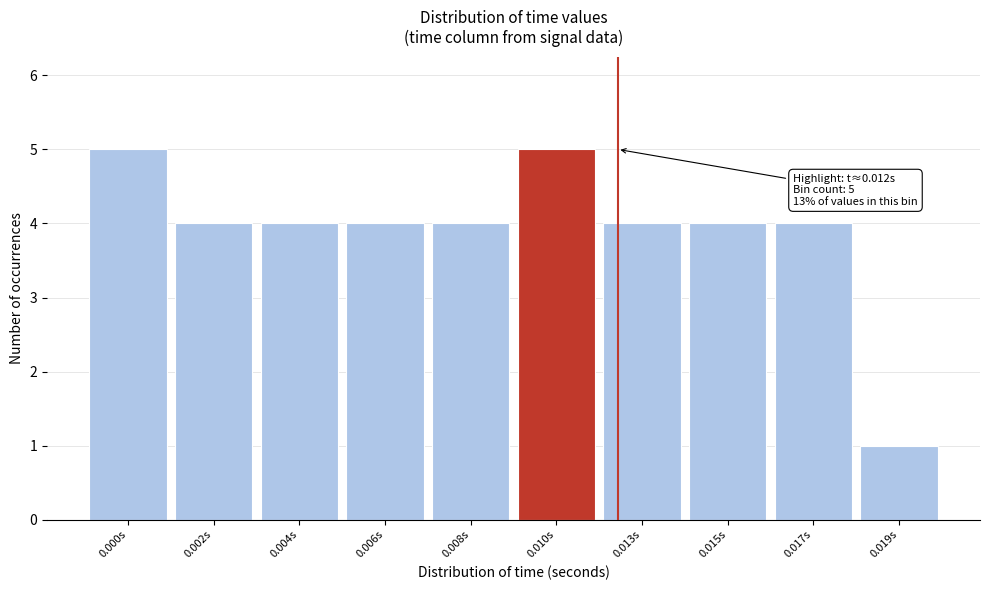

Reading right to left, what are all the values shown in this chart?

0.019s=1	0.017s=4	0.015s=4	0.013s=4	0.010s=5	0.008s=4	0.006s=4	0.004s=4	0.002s=4	0.000s=5